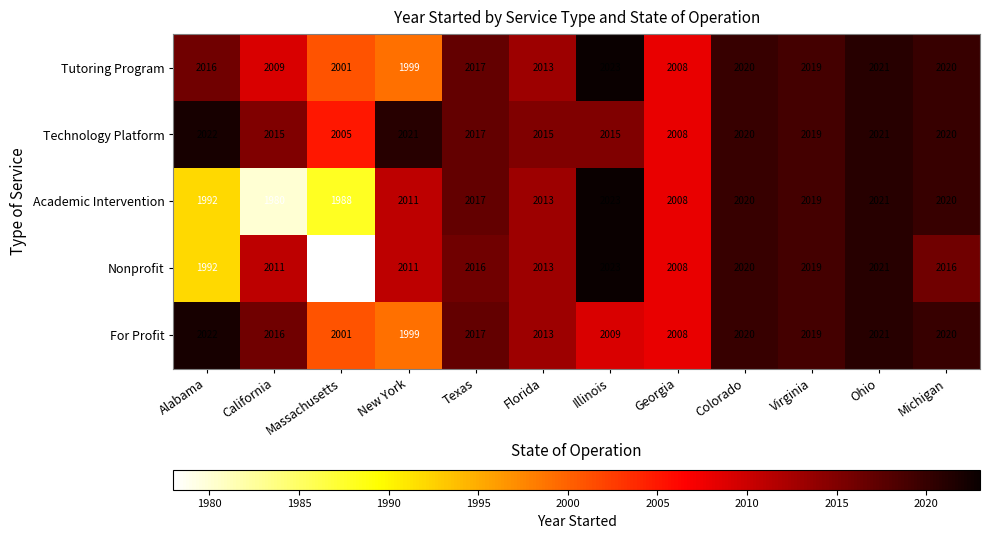

The value of Nonprofit at Alabama is 1992. True or false?

True